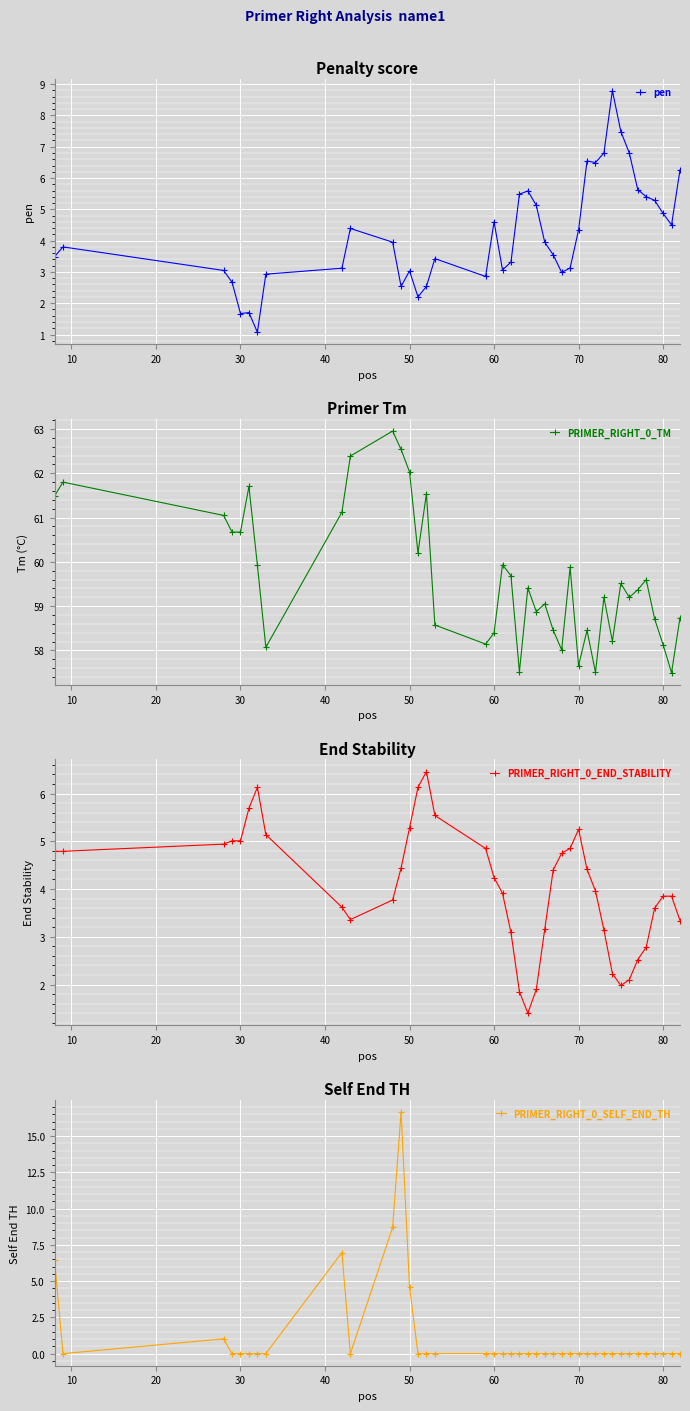

What is the value of the PRIMER_RIGHT_0_SELF_END_TH point at the 12th from the left?

16.7